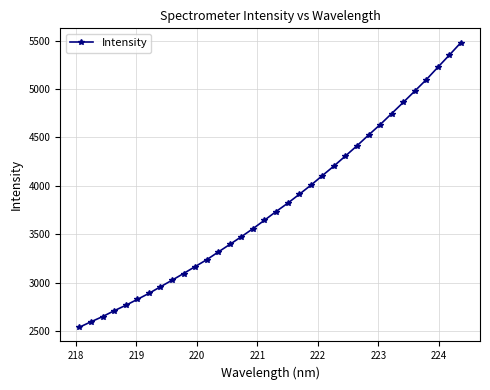

What is the value of the 1st point from the left?

2538.5